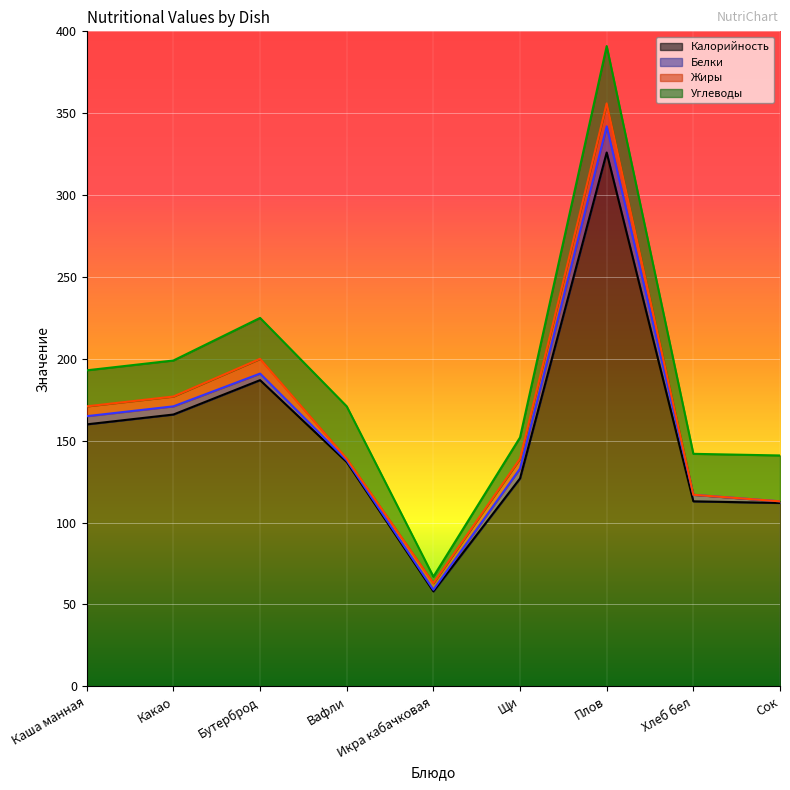

At which label does Калорийность first exceed 137?

Каша манная